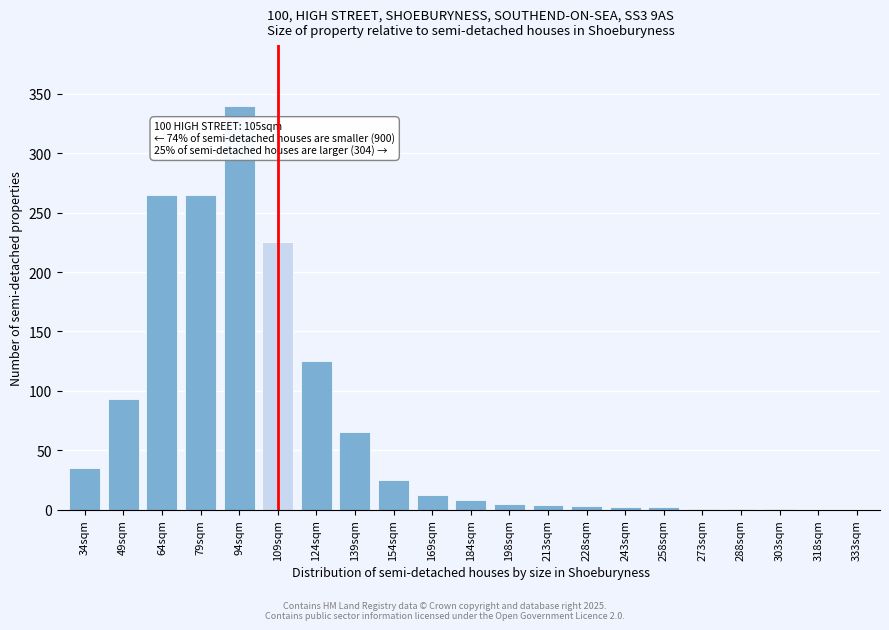

True or false: the data shows 225 at 109sqm.

True